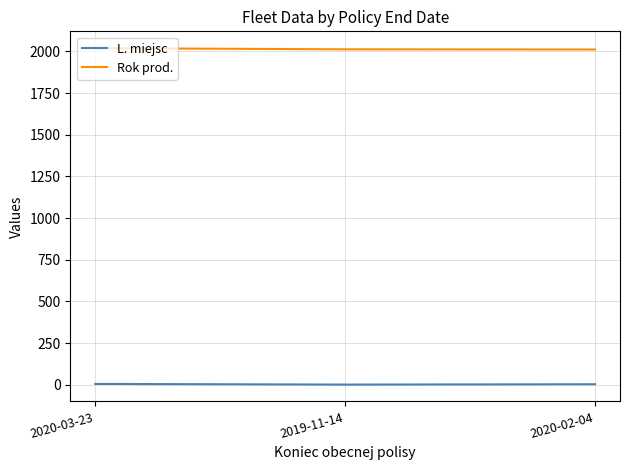

What is the maximum value for Rok prod.?

2019